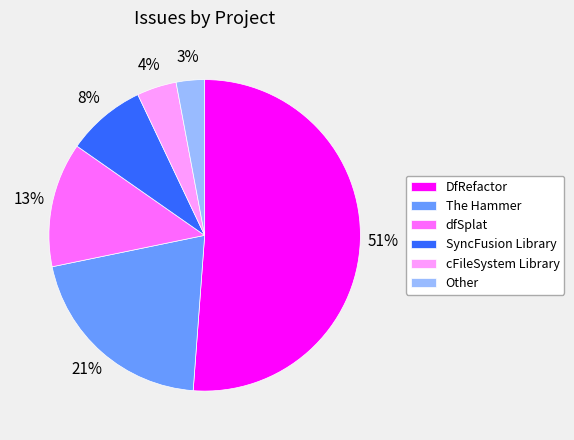

To the nearest percent, what is the difference between the largest and smallest slice percentages?

48%